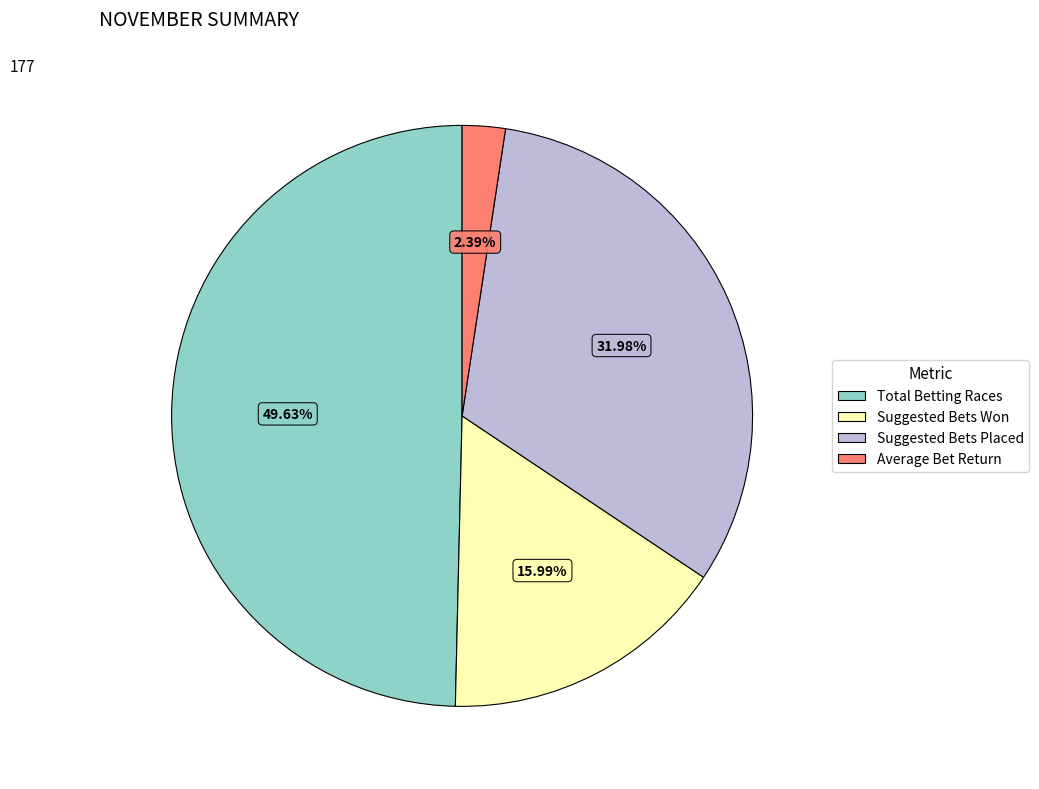

Combined, do Total Betting Races and Suggested Bets Placed account for over 50%?

Yes